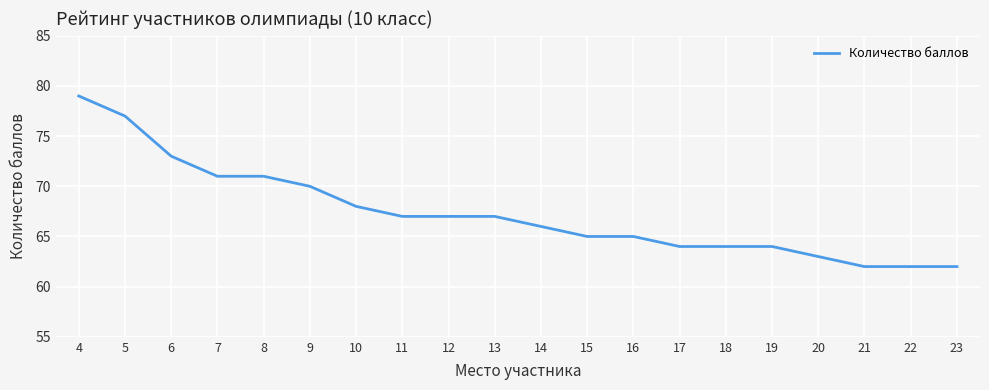

What is the sum of all values?

1347